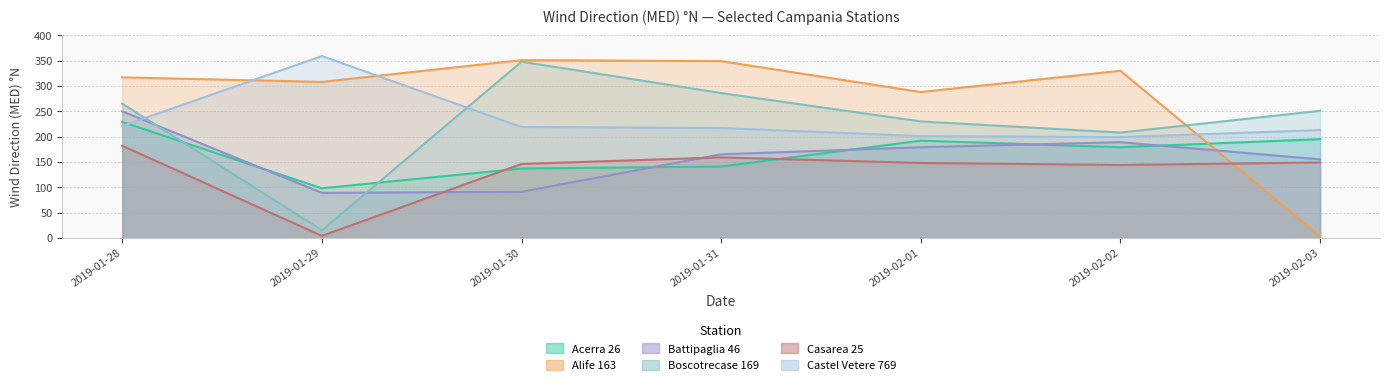

Between 2019-02-03 and 2019-01-30, which is larger?

2019-02-03